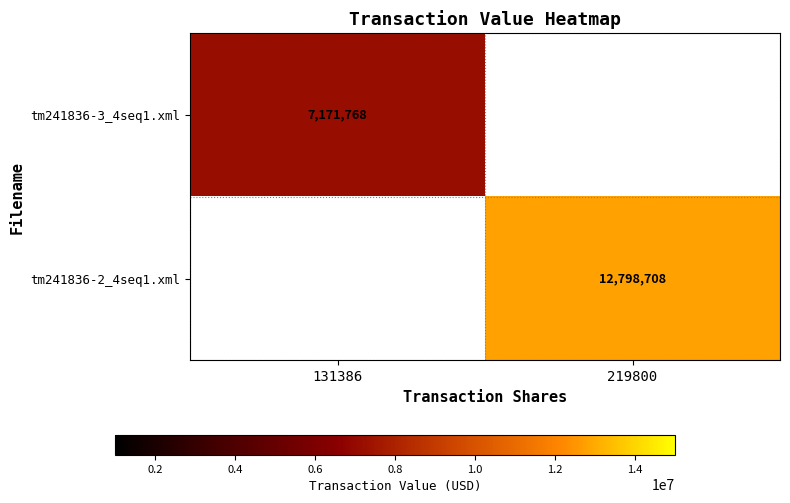

Which has a higher value, 131386 or 219800?

219800